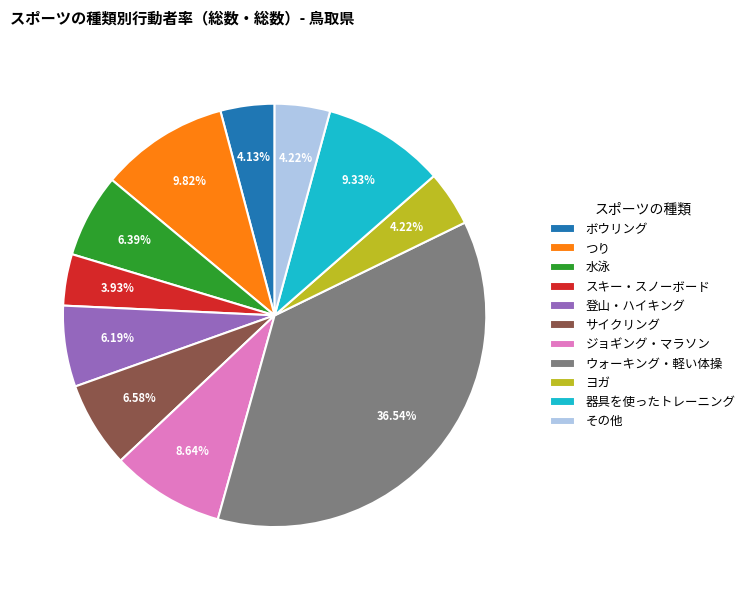

What is the ratio of the value at ウォーキング・軽い体操 to the value at 器具を使ったトレーニング?

3.9